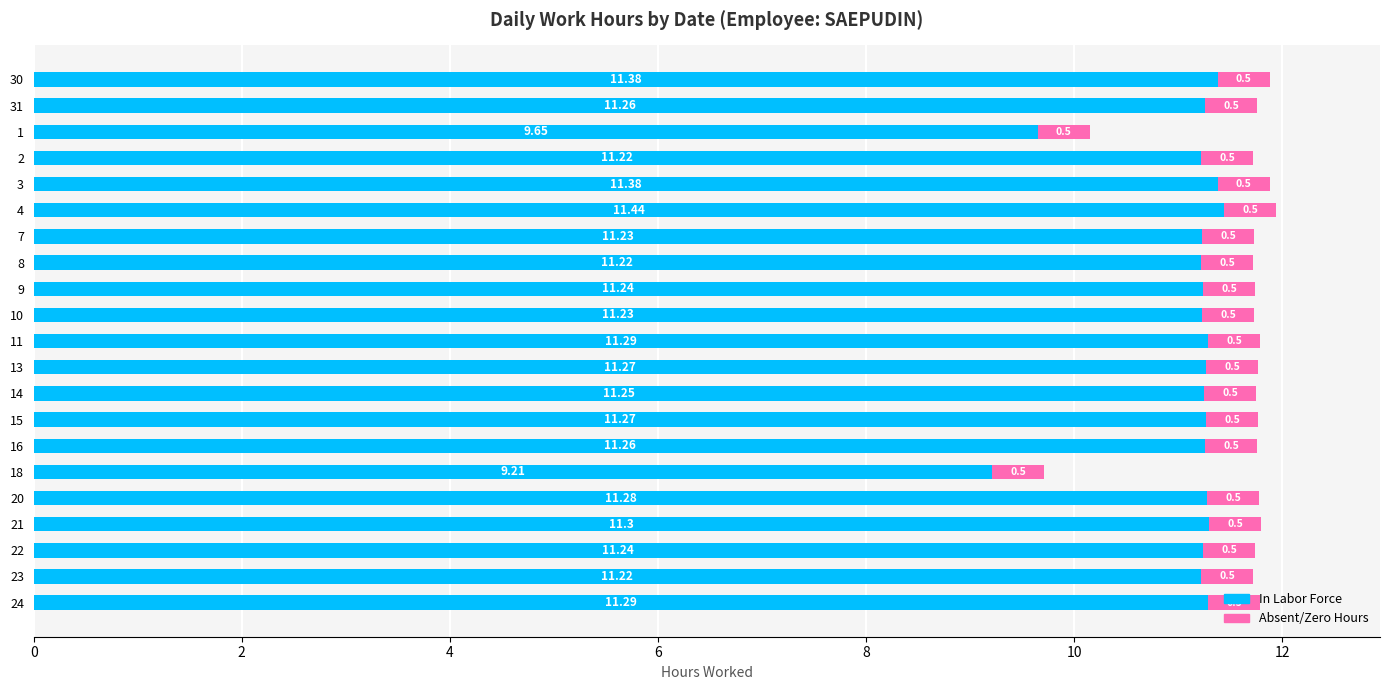

What is the difference between the second highest and second lowest values in the In Labor Force series?

1.7